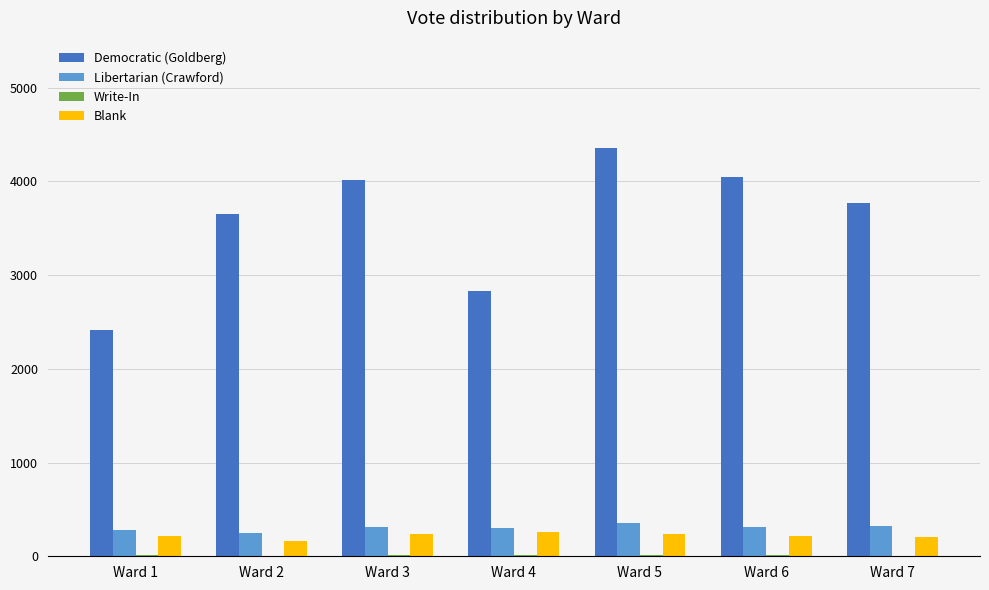

Is the value of Blank at Ward 1 greater than the value of Democratic (Goldberg) at Ward 3?

No